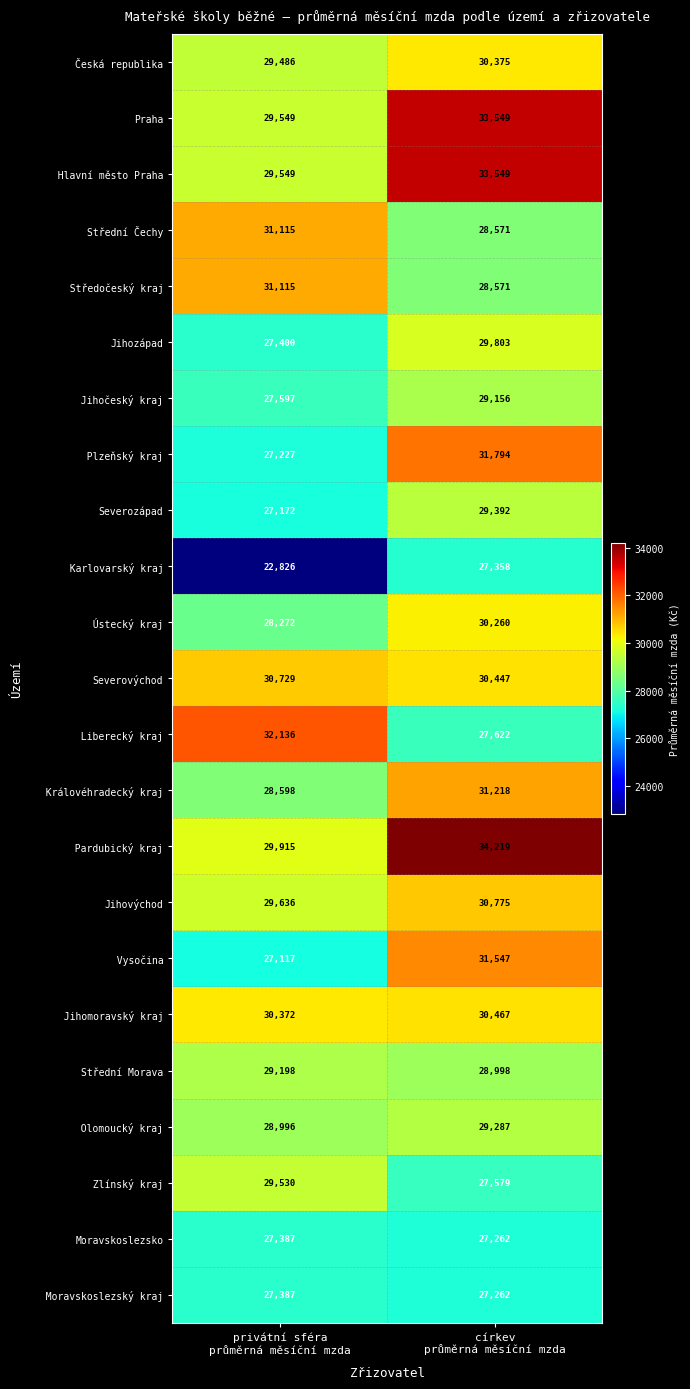

How many categories are shown in the chart?

2